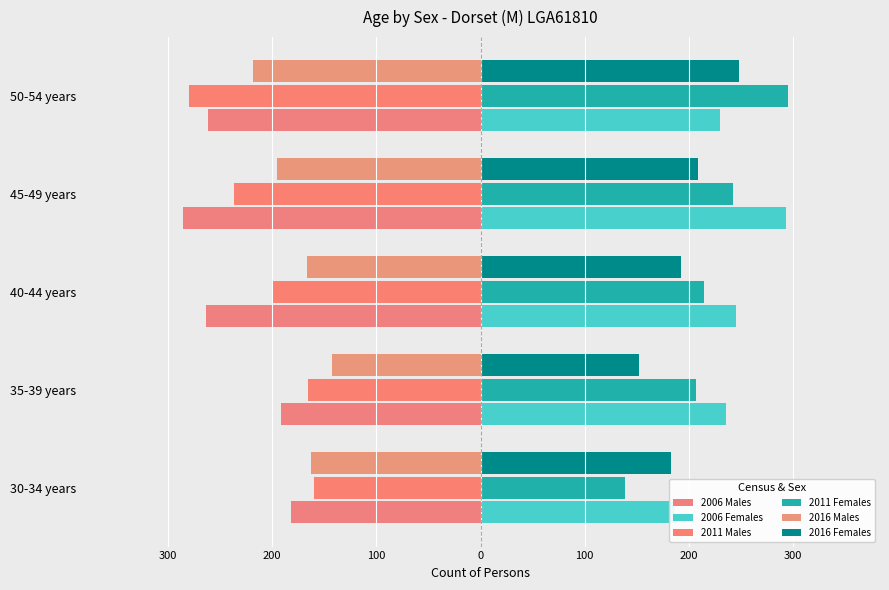

The value of 2006 Females at 40-44 years is 245. True or false?

True